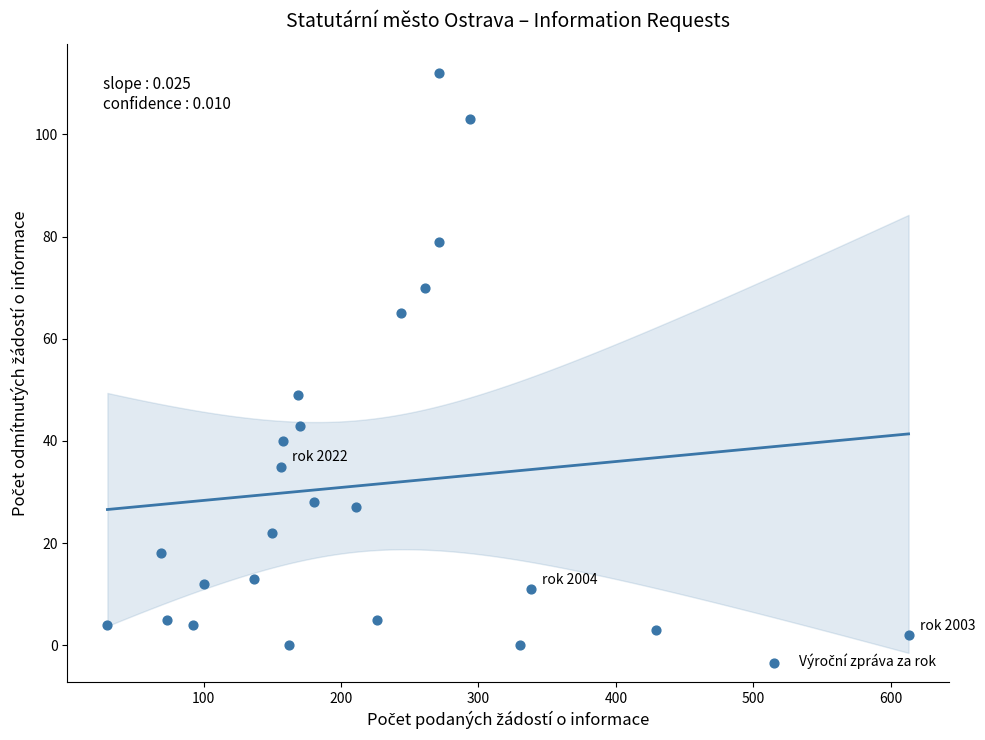

What is the range of Y values (max minus min)?

112